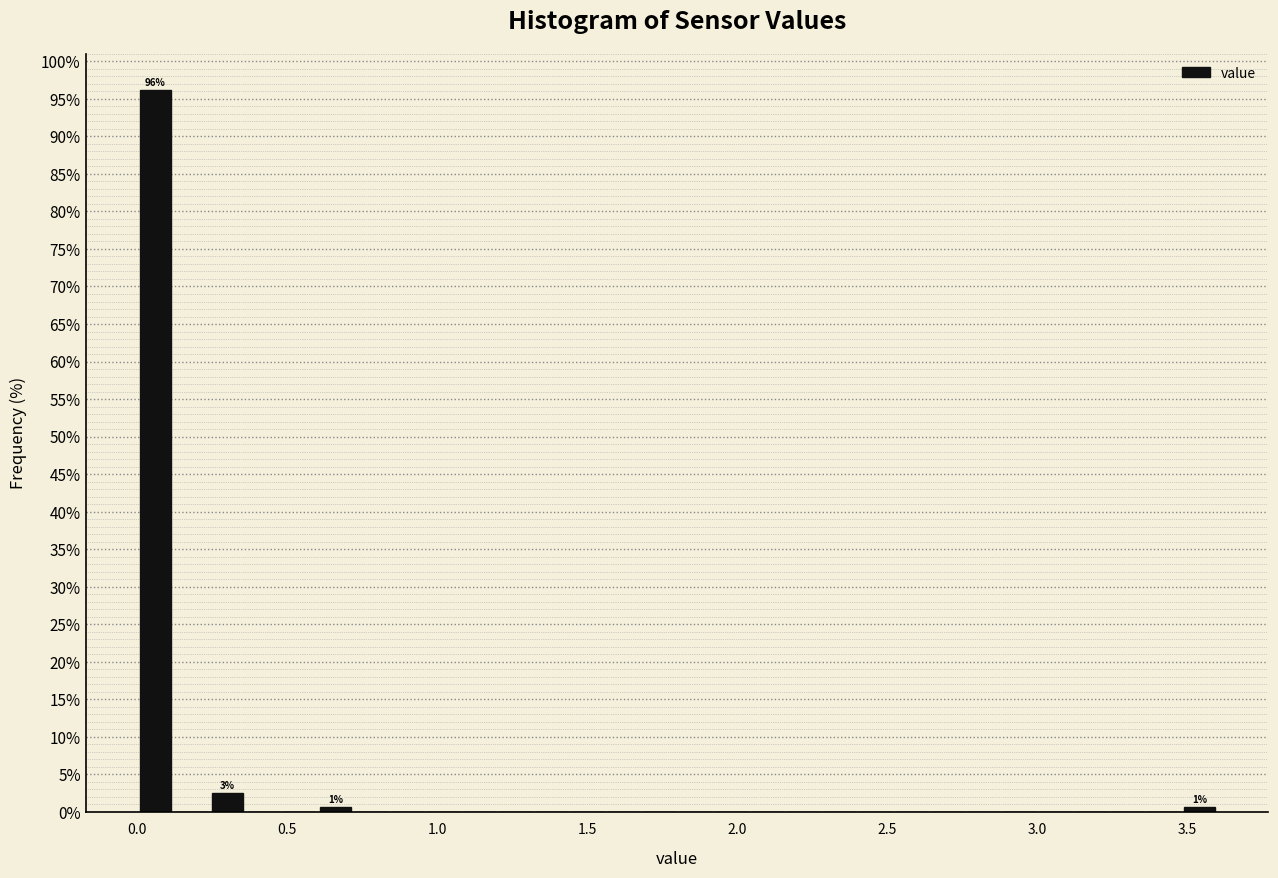

Read against the x-axis, roughly where is the centre of the tallest bar?

0.05